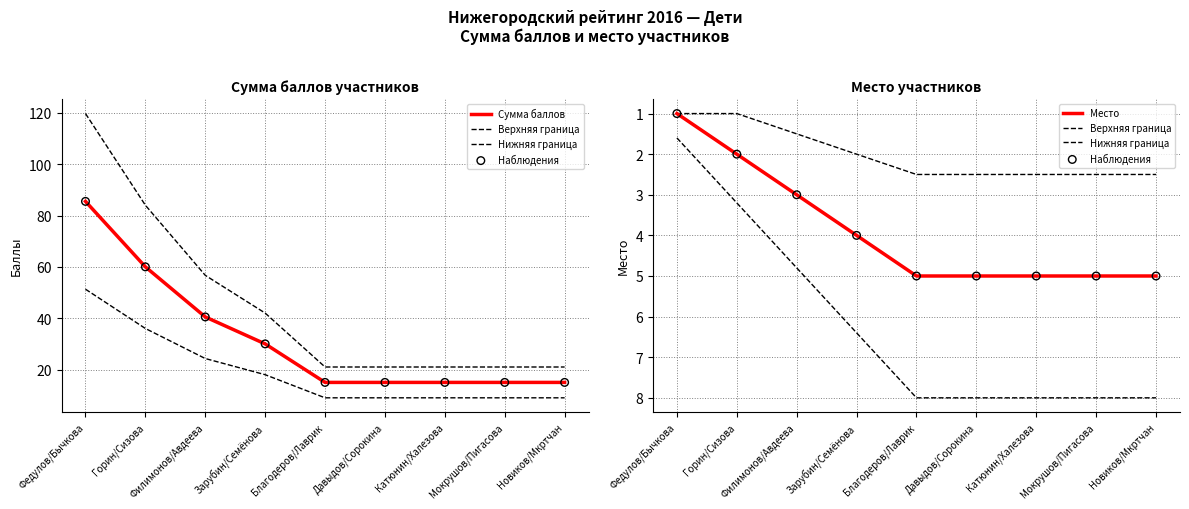

Which series reaches the minimum Y coordinate?

Нижняя граница